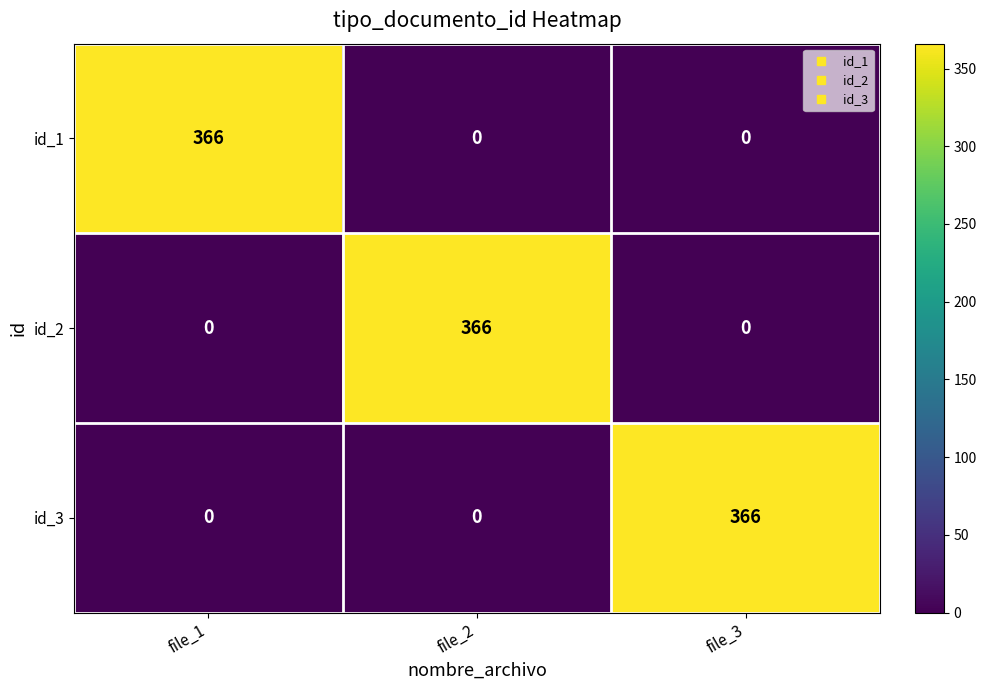

Count the number of data series in this chart.

3